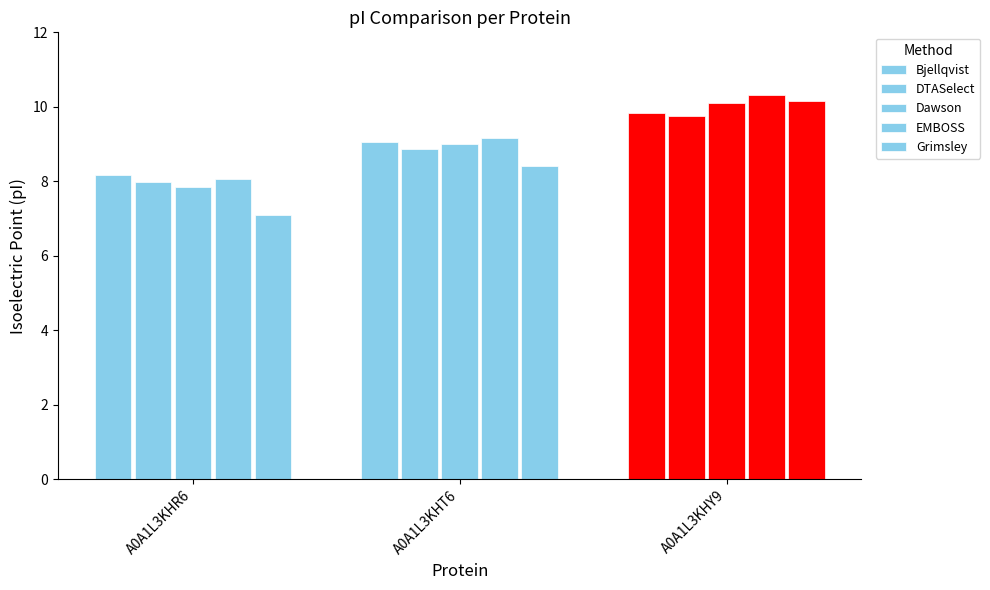

How many data points in DTASelect are above 8?

2